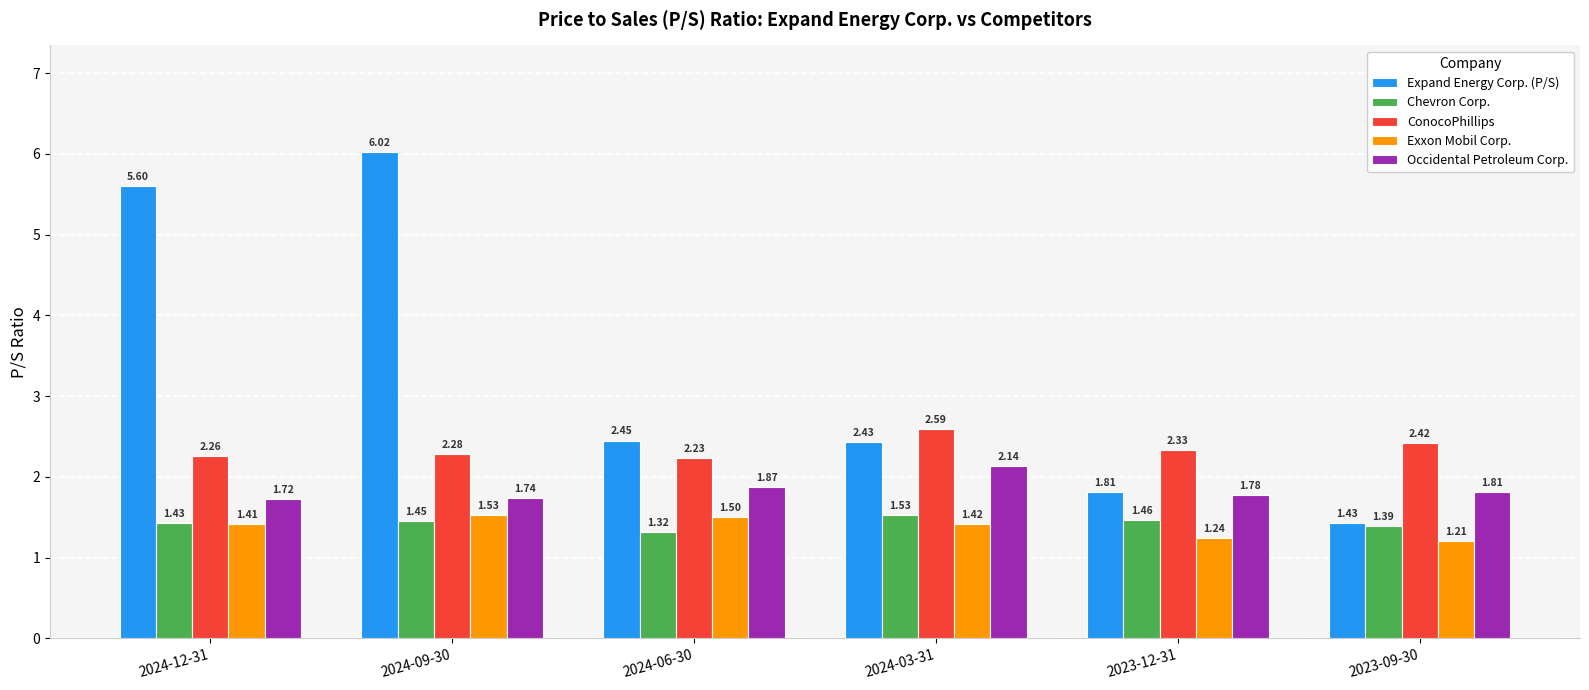

What is the label of the 6th bar from the left?

2023-09-30